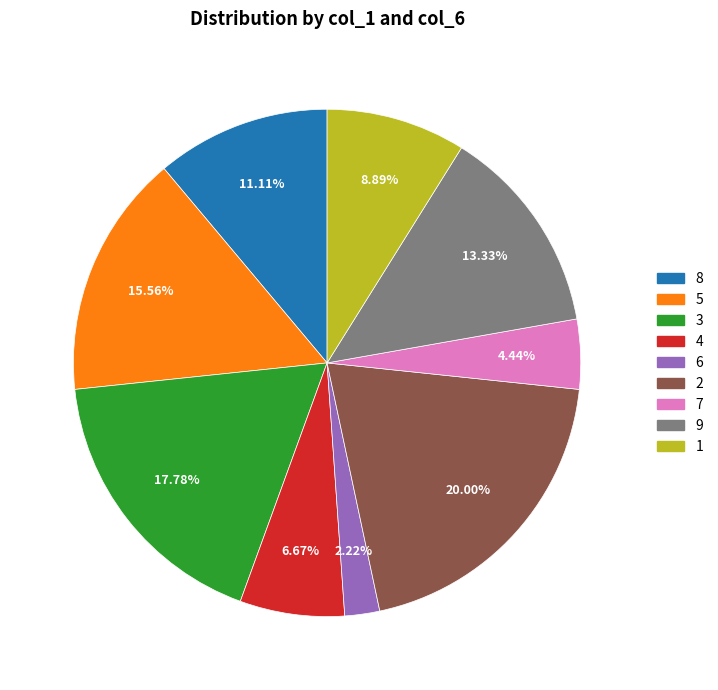

What is the ratio of the value at 5 to the value at 8?

1.4